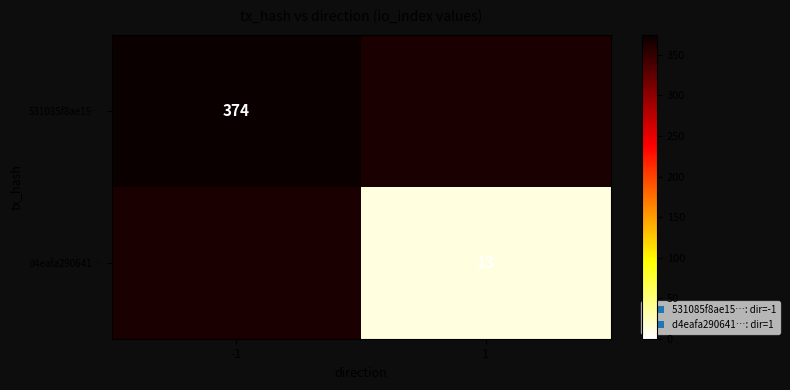

Is it true that d4eafa290641… equals 6 at 1?

False